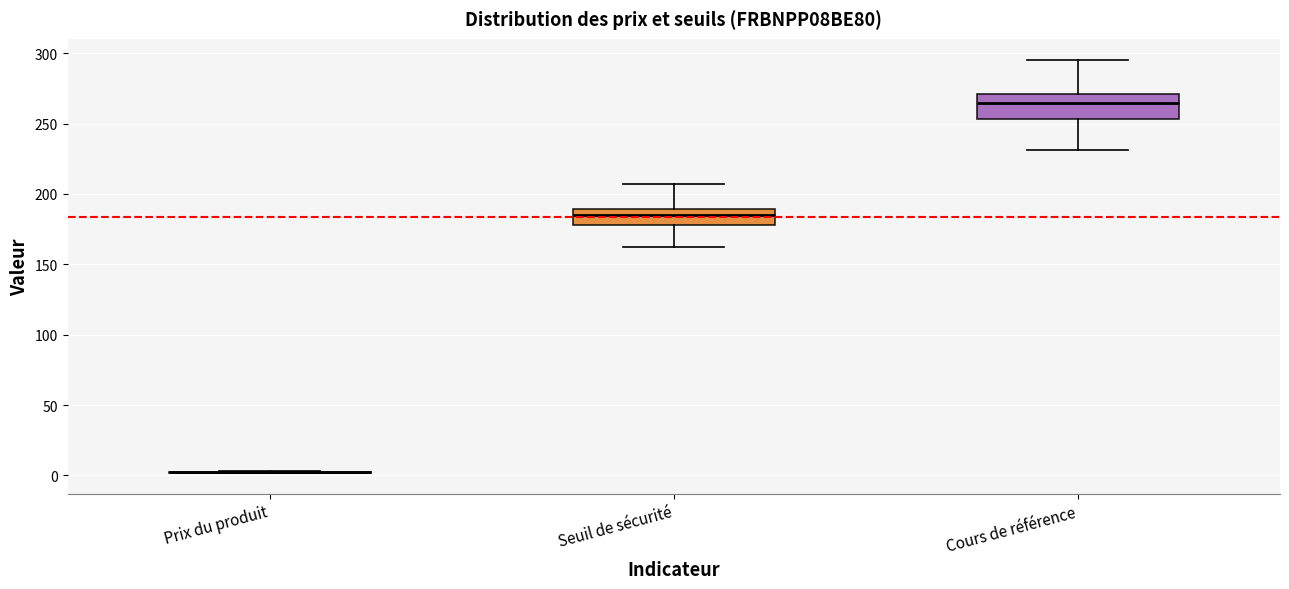

Reading left to right, transcribe this box plot: for each box, give where its median line is, the range the box spans, and where its two whiskers end, as read against the y-axis. The values are not printed on the chart, so give them approximately, as read against the axis.

Prix du produit: box collapsed to a line at 0, whiskers 0 to 5
Seuil de sécurité: median 185, box 180 to 190, whiskers 160 to 205
Cours de référence: median 265, box 255 to 270, whiskers 230 to 295